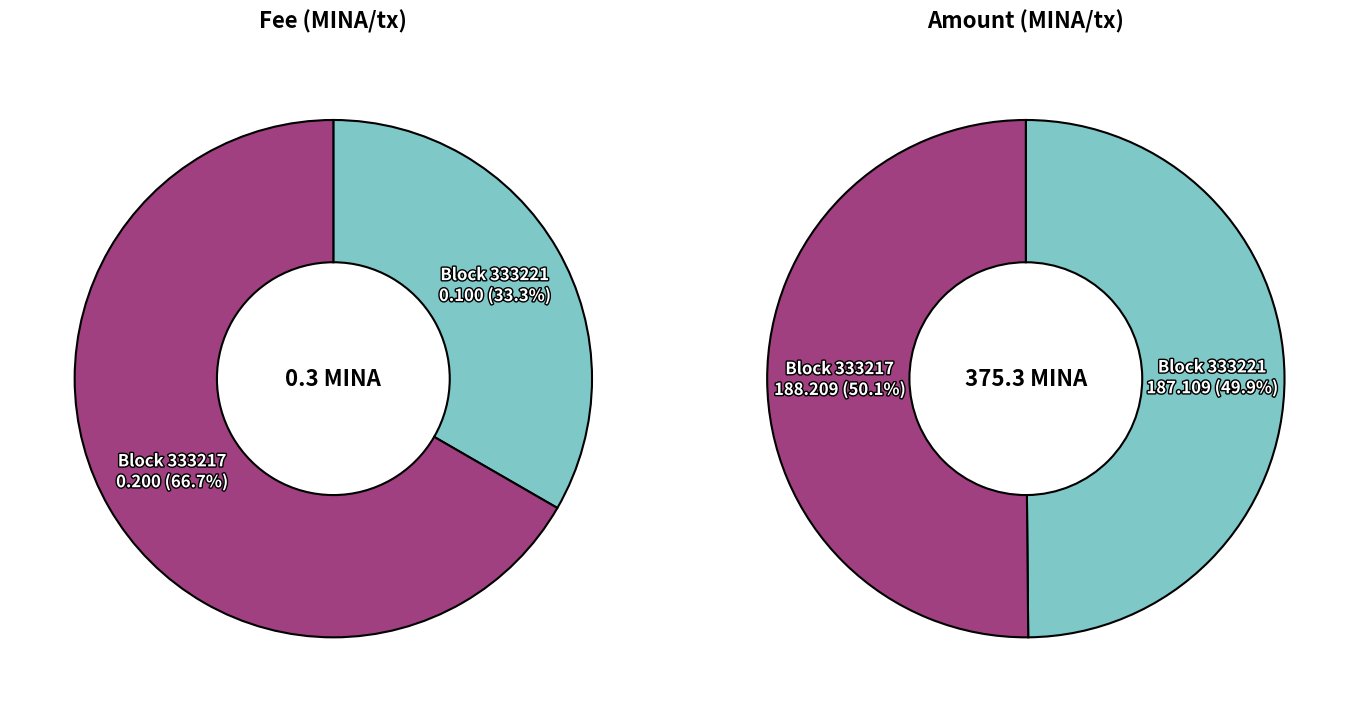

How much of the chart is everything except values_fee?

66.7%